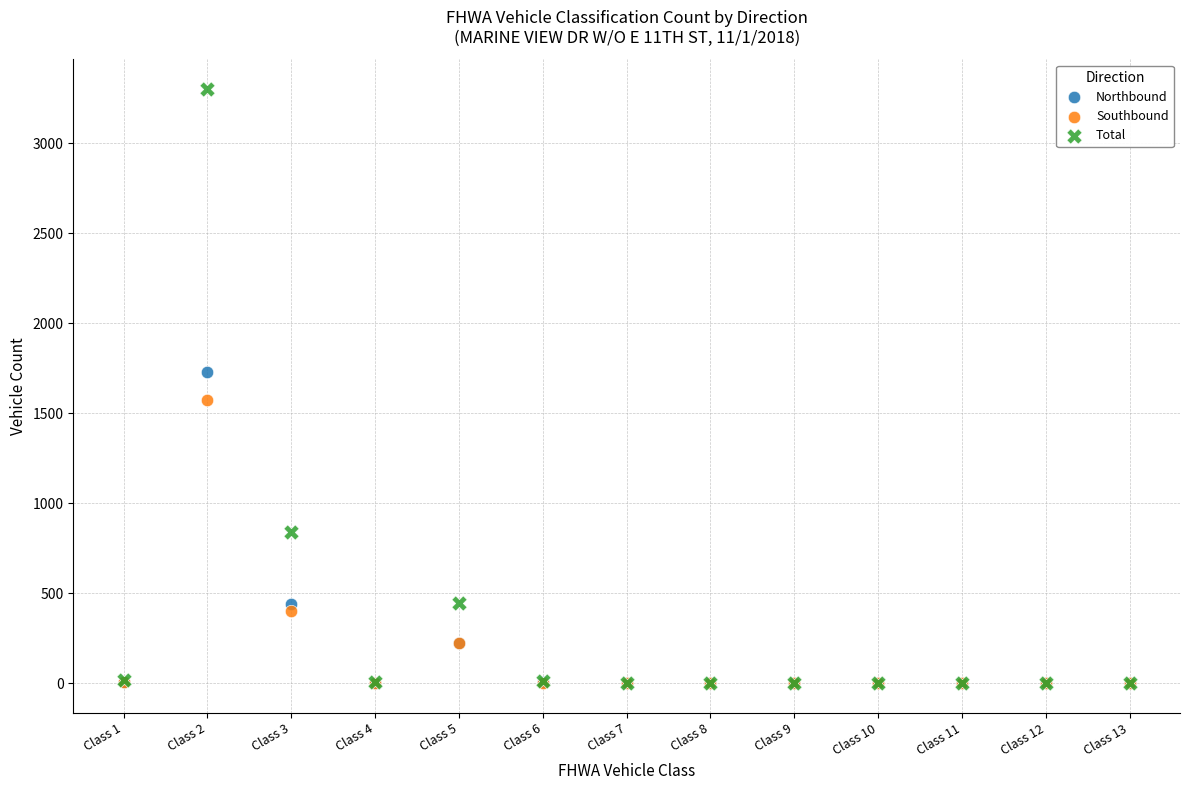

Which series contains the highest Y value?

Total